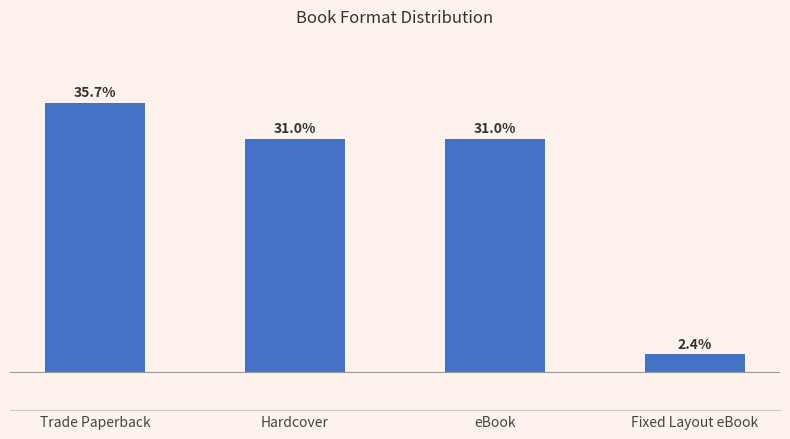

What is the label of the 1st bar from the right?

Fixed Layout eBook